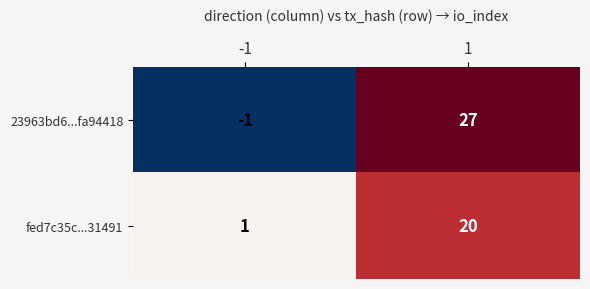

What is the difference between the fed7c35c...31491 values at -1 and 1?

19